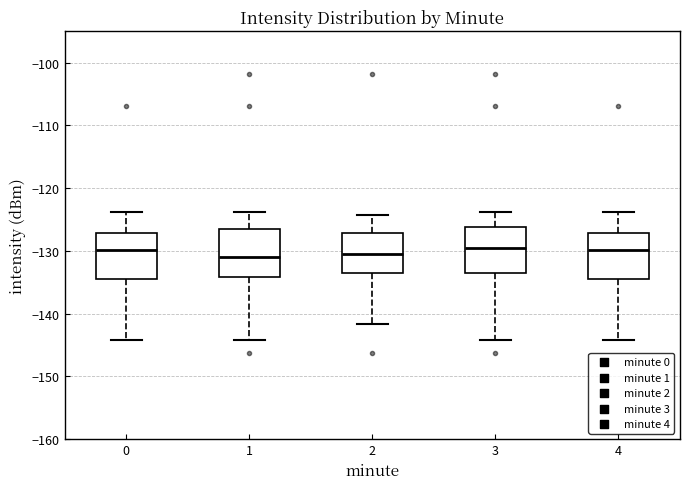

Where is the lower edge of the box at x = 3 on the y-axis? The values are not printed on the chart, so give them approximately, as read against the axis.

-133